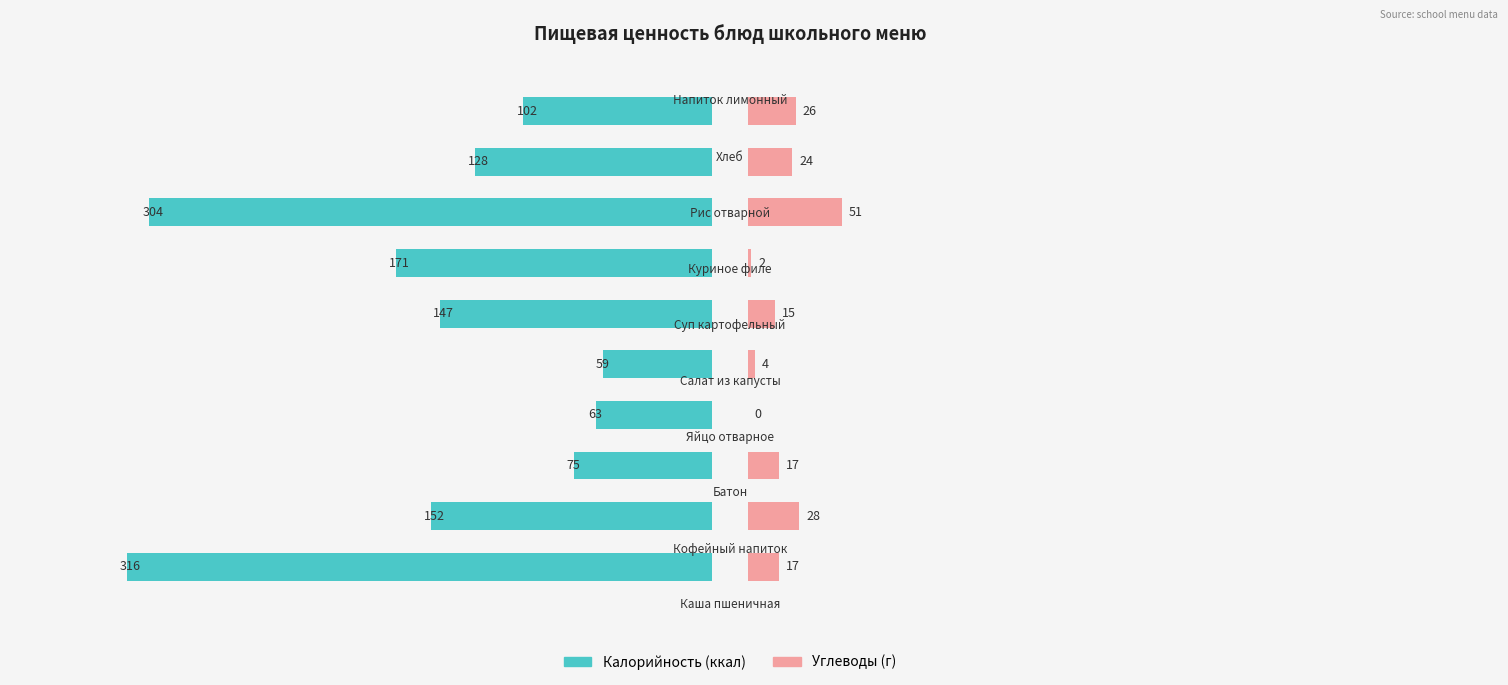

At 4, list the series in order from smallest to largest.

Углеводы, Калорийность